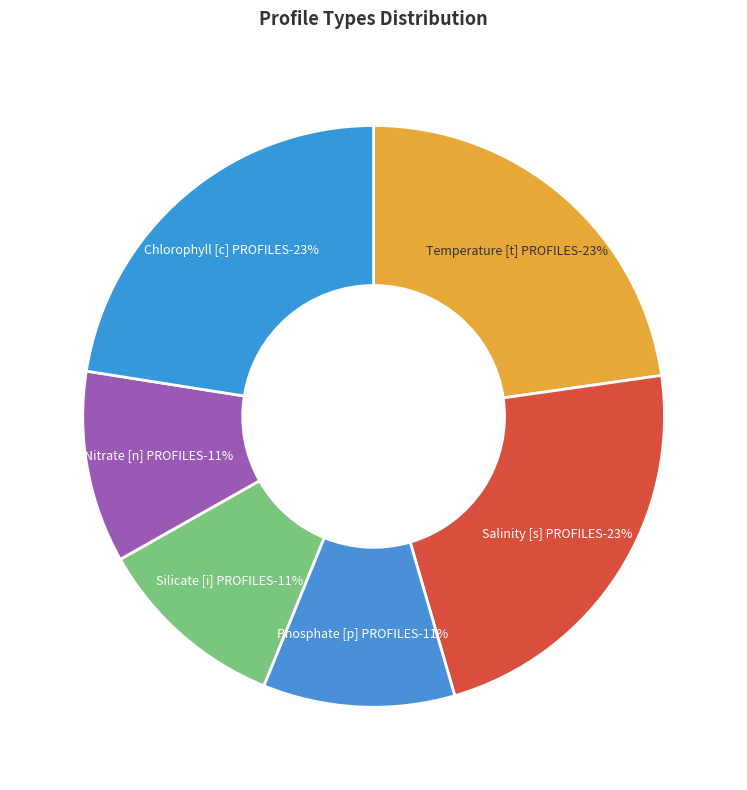

Which slice is the largest?

Temperature [t] PROFILES